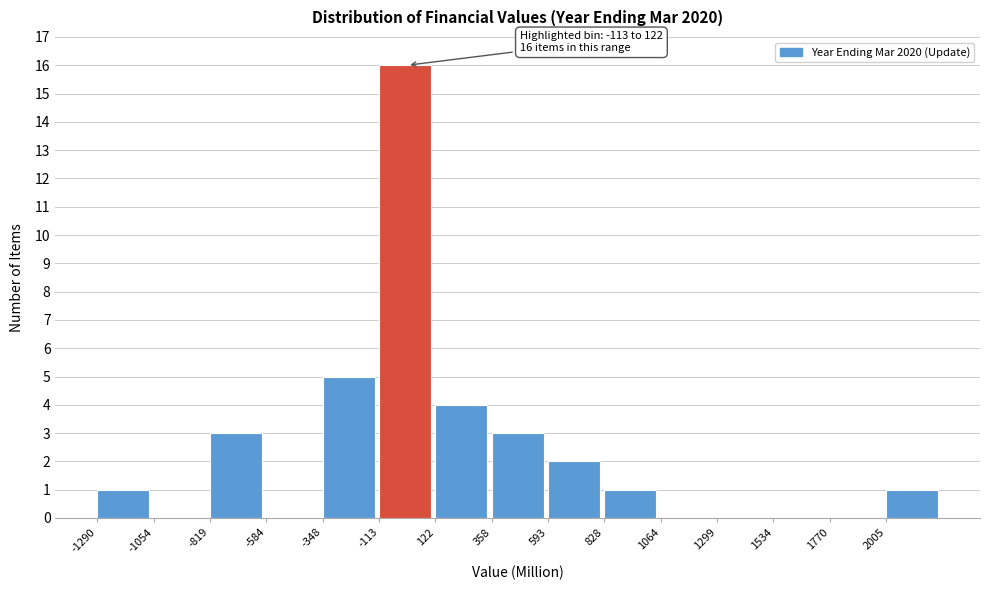

Over which range of the x-axis is the bar tallest?

-100 to 100